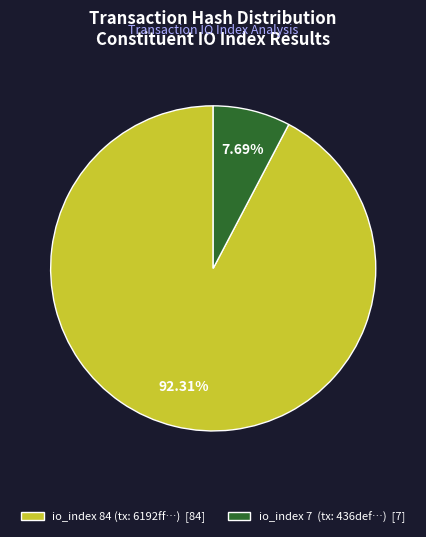

What is the smallest slice in the pie chart?

io_index 7